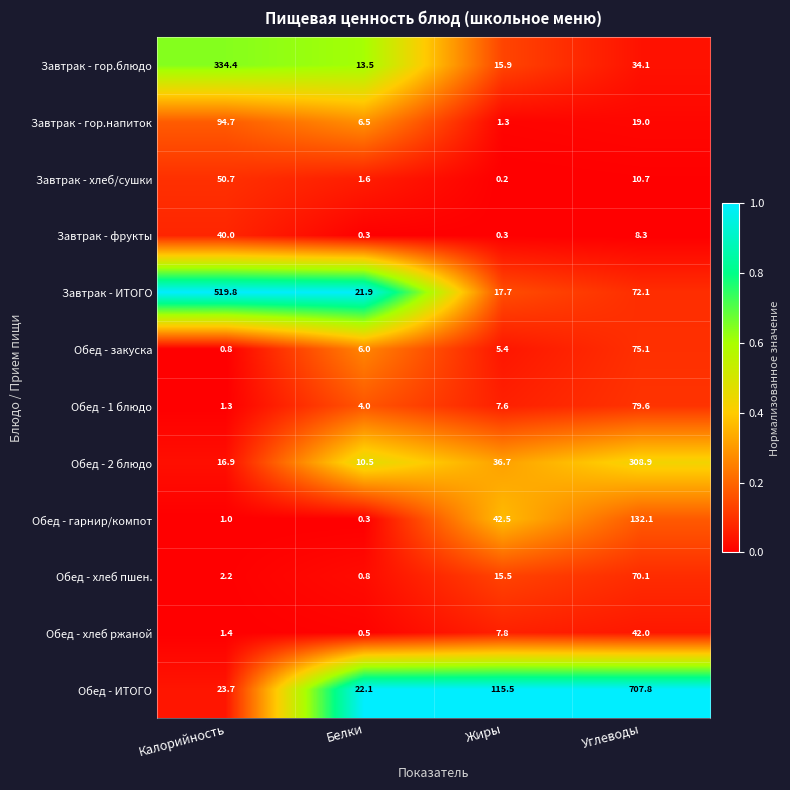

Which series has the largest range (max minus min)?

Обед - ИТОГО